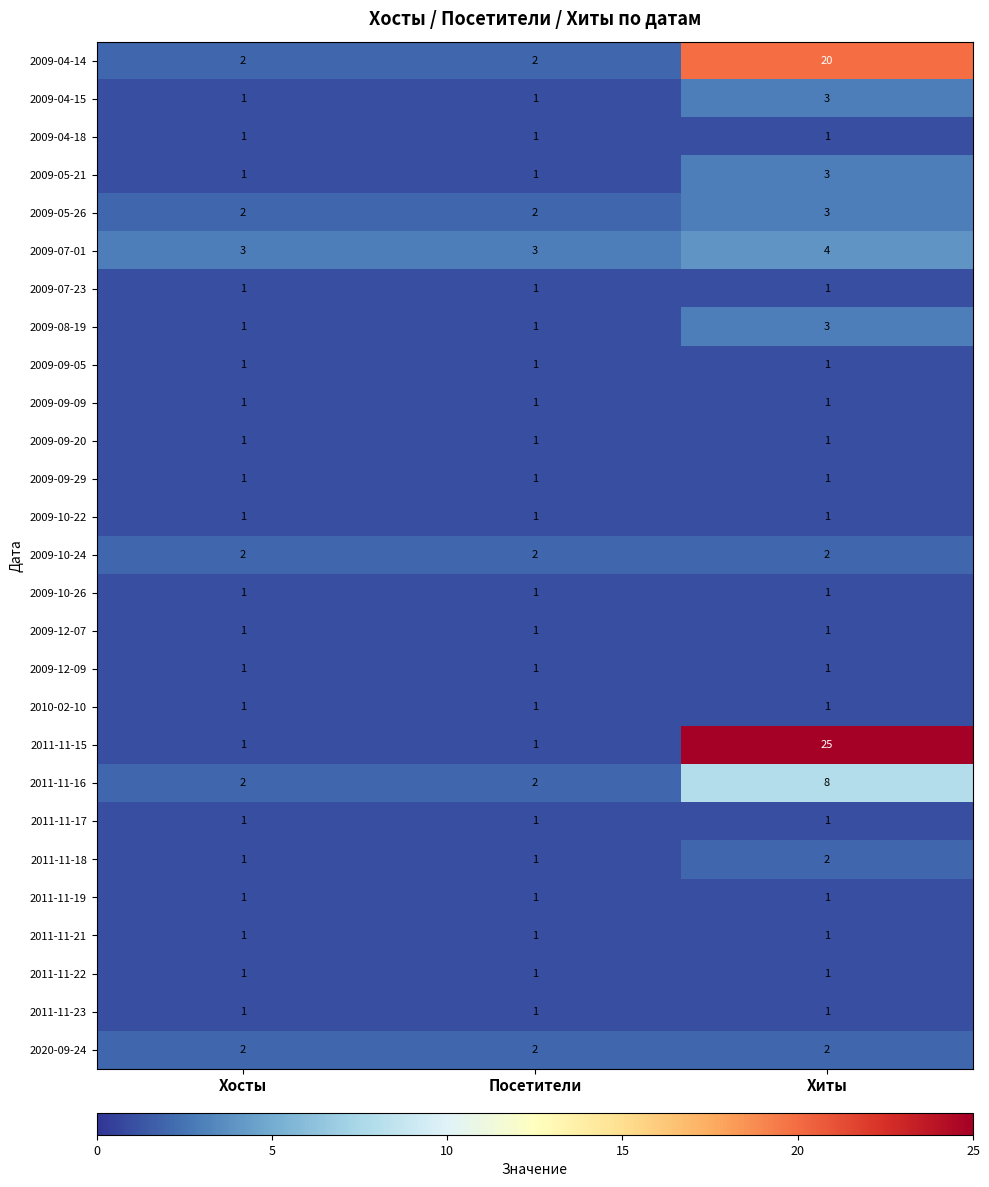

Between Хосты and Хиты, which series saw the biggest shift?

2011-11-15